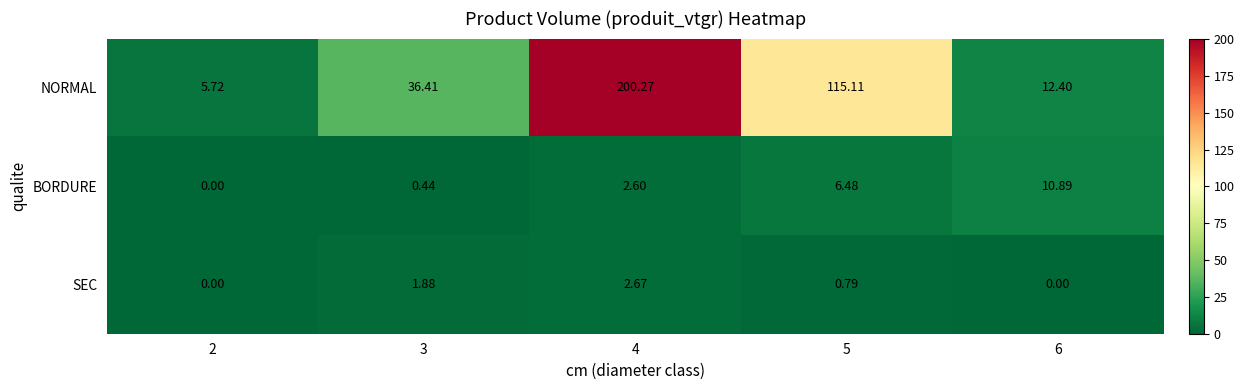

Is the value of BORDURE at 4 greater than the value of SEC at 3?

Yes